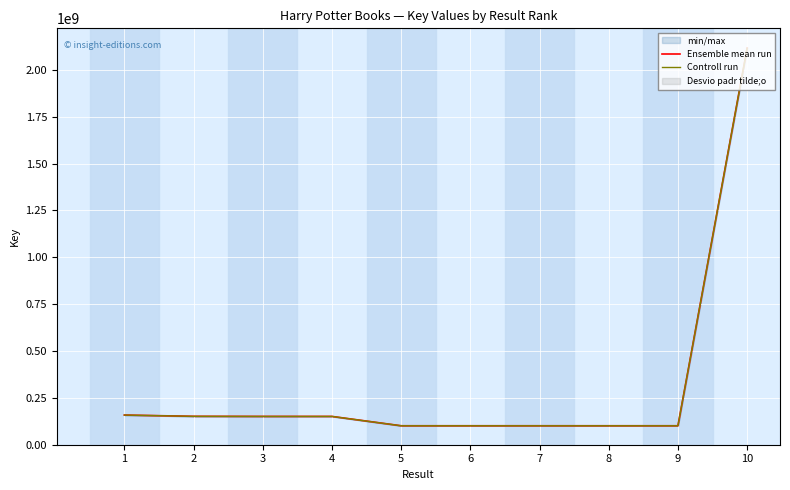

True or false: Controll run and Ensemble mean run cross at least once.

False